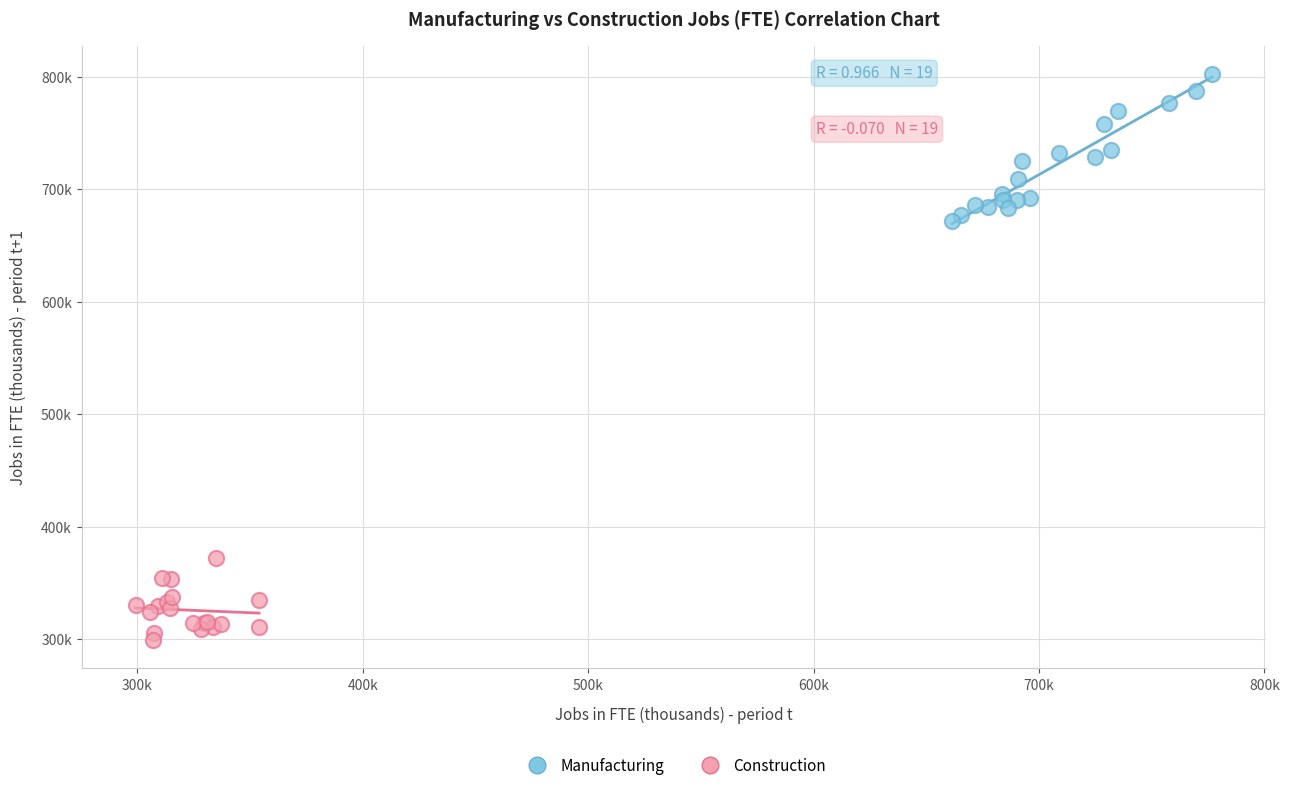

What are all the series names shown in the legend?

Manufacturing, Construction